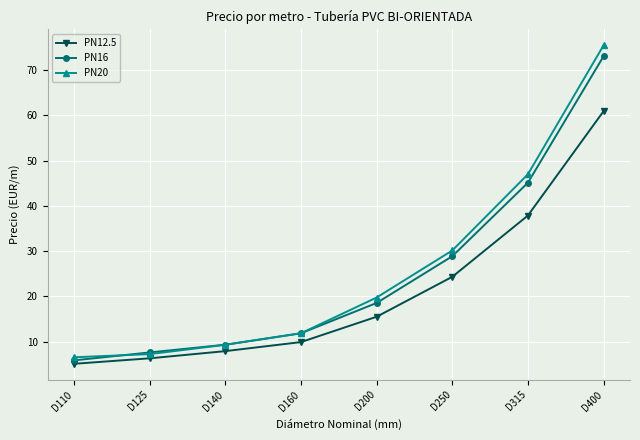

The PN12.5 series shows 6.3 at D125. True or false?

True